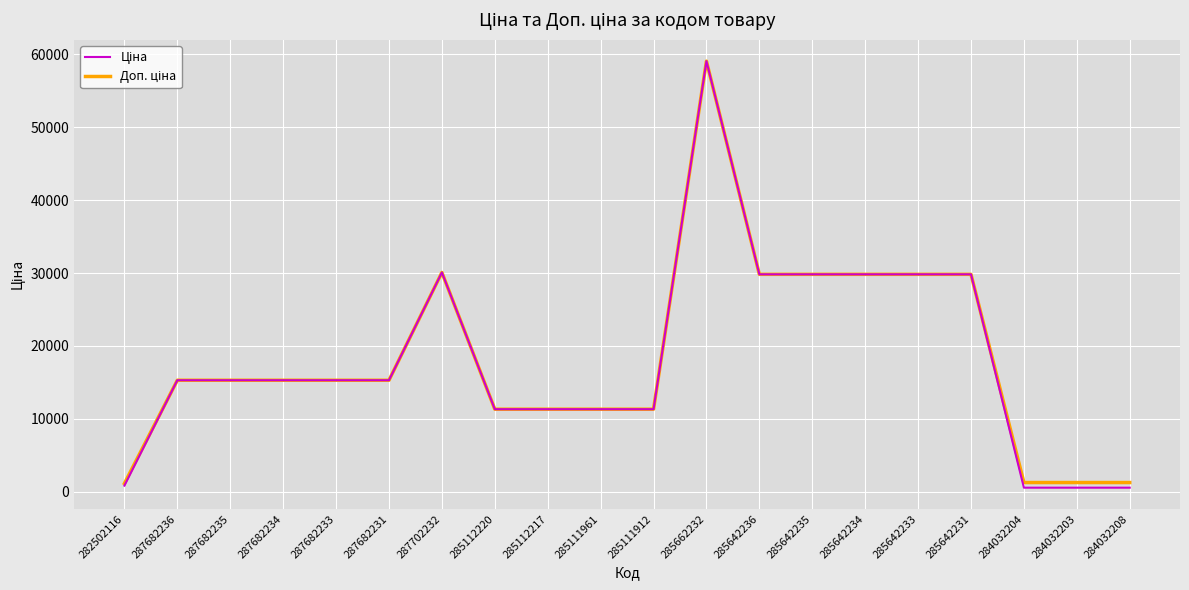

What is the total value across all series at 285111961?

22625.0